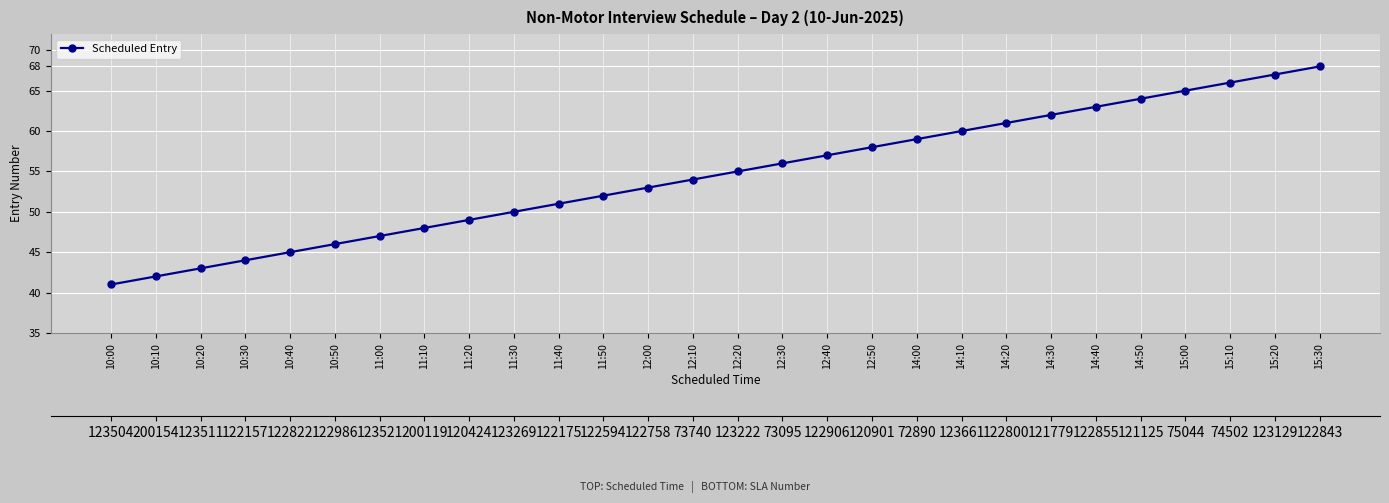

The value at 12:00 is 14. True or false?

False